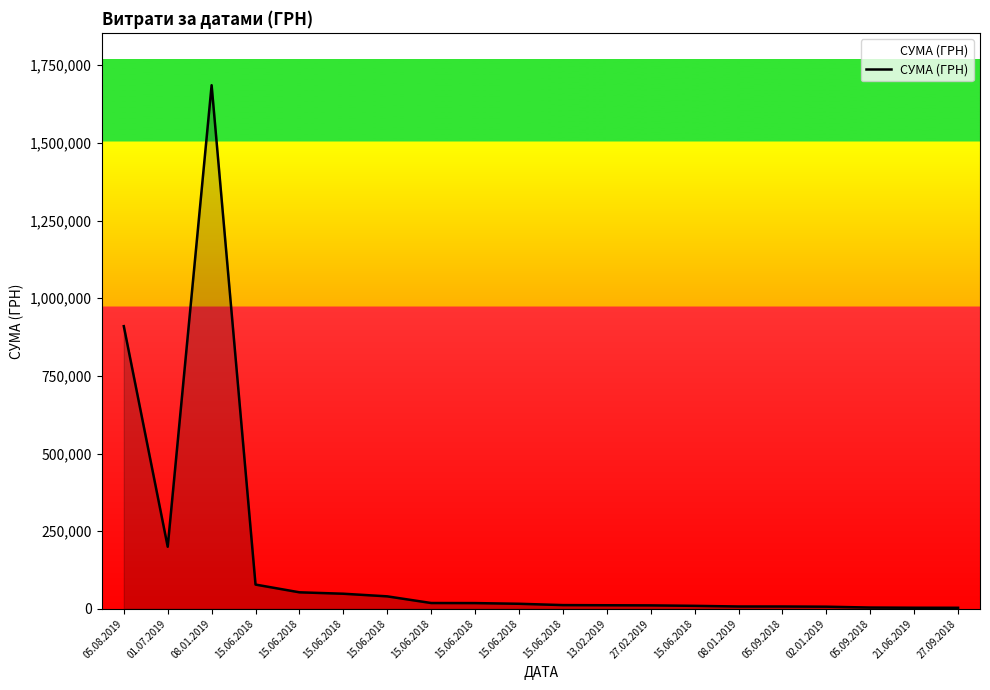

Does the chart display data point markers on the line(s)?

No